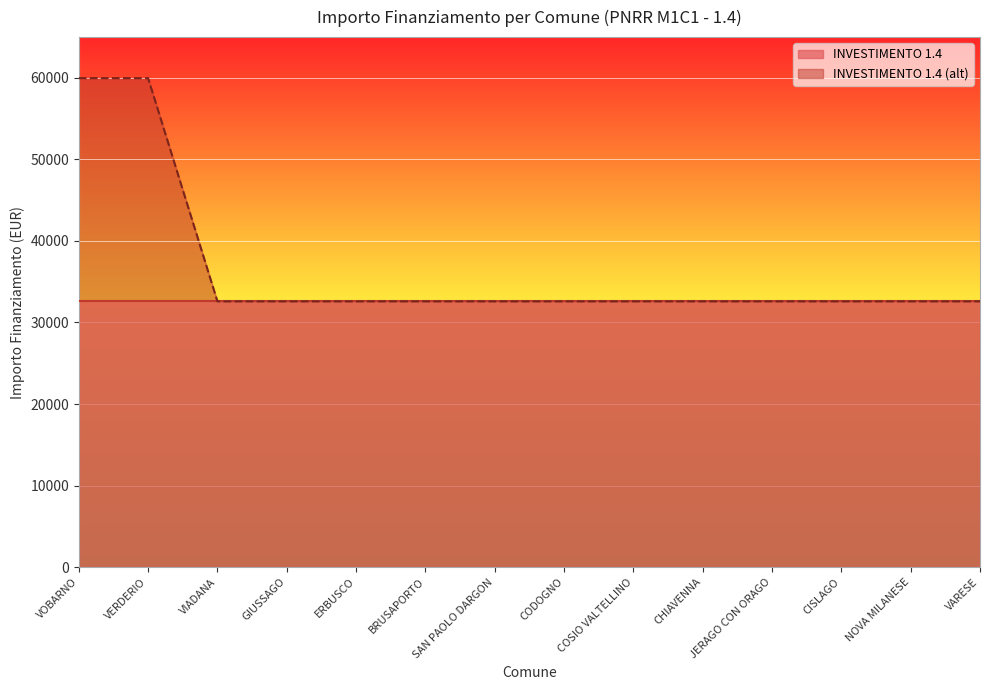

Reading left to right, transcribe all the data shown in this chart.

59966	59966	32589	32589	32589	32589	32589	32589	32589	32589	32589	32589	32589	32589